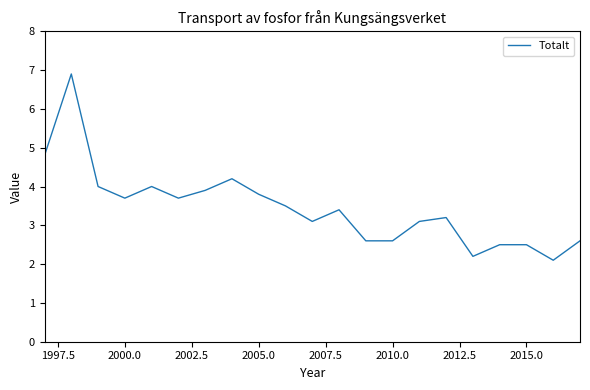

What is the smallest value displayed?

2.1